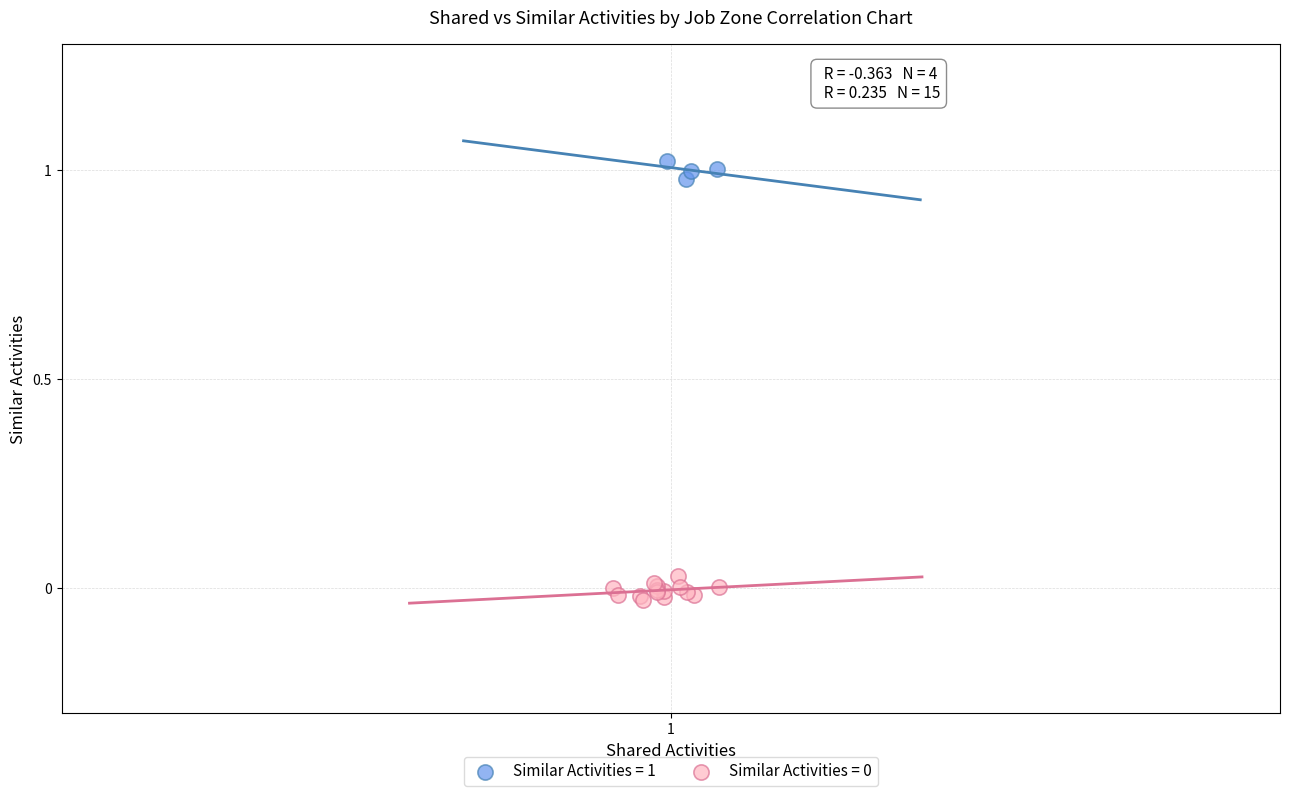

Which series contains the highest Y value?

Similar Activities = 1